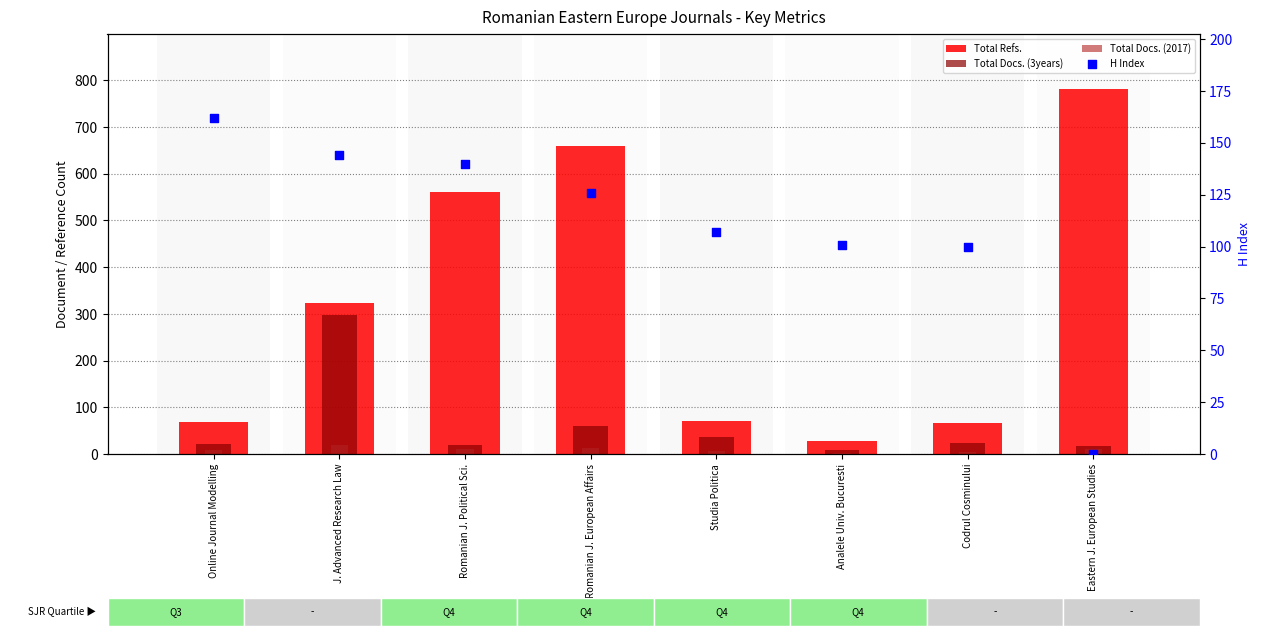

What is the total value across all series at Online Journal Modelling?

260